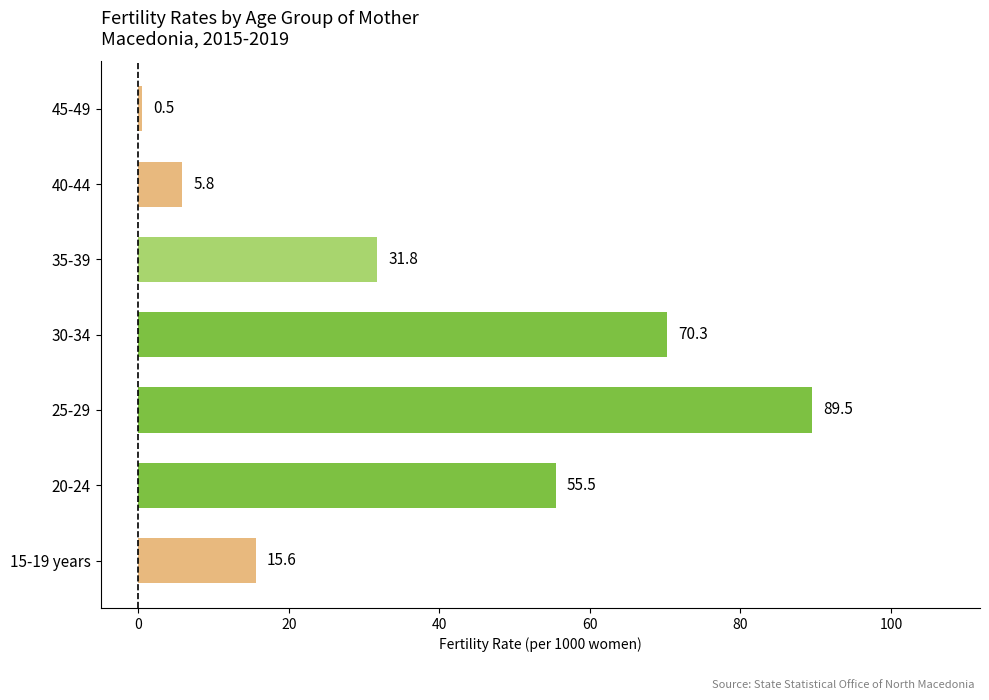

Rank the categories by value from lowest to highest.

45-49, 40-44, 15-19 years, 35-39, 20-24, 30-34, 25-29